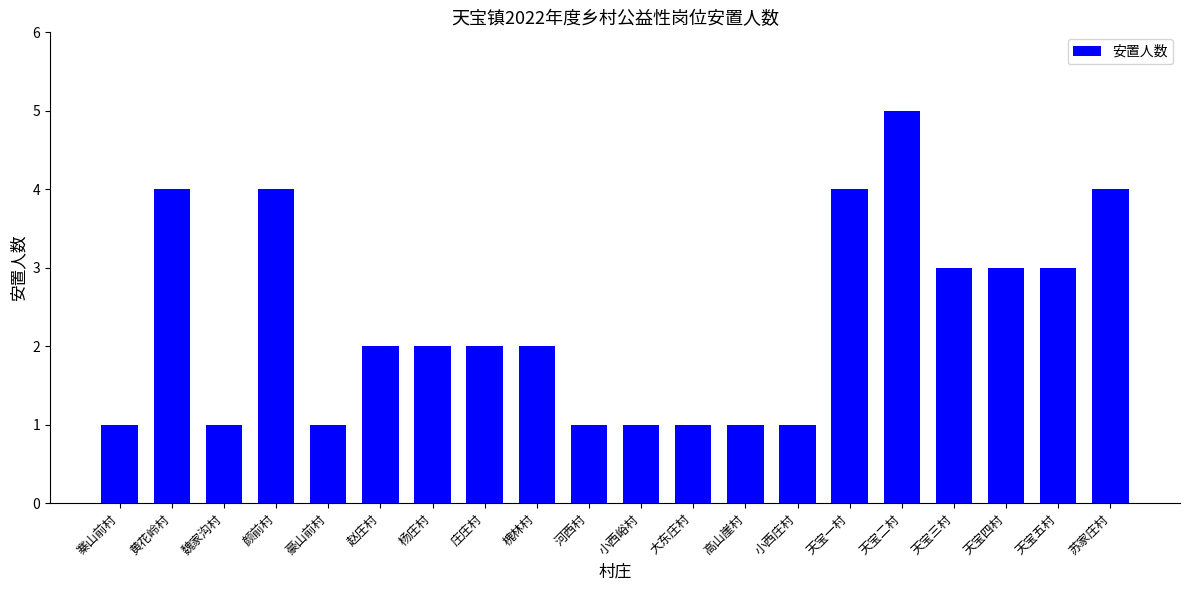

What is the difference between the second highest and second lowest values?

3